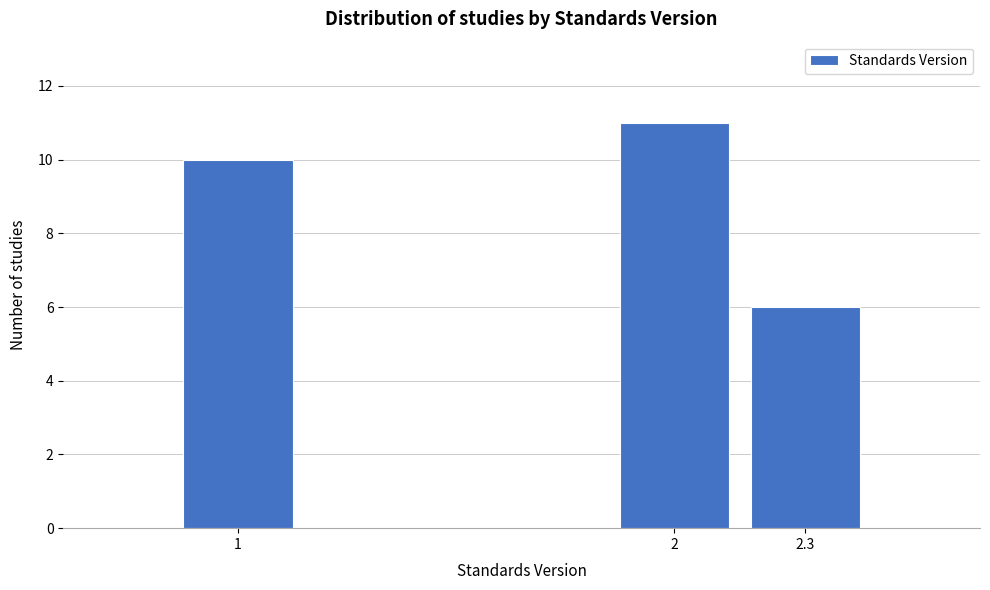

Reading left to right, list all the values displayed in this chart.

10	11	6